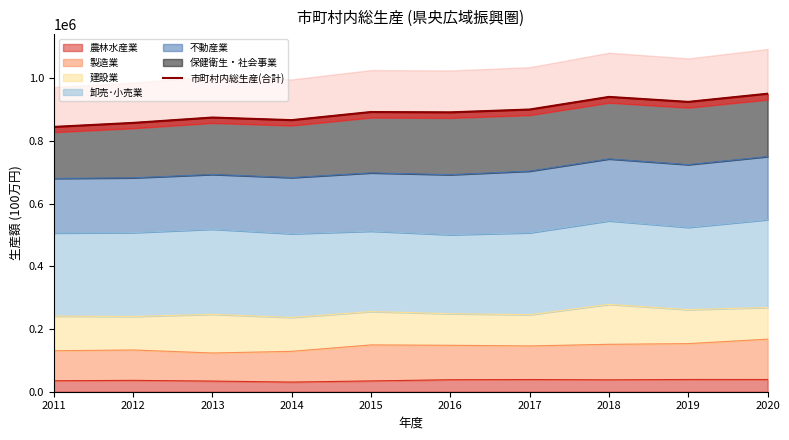

How many interior local peaks (higher than both neighbors) does the data have?

3